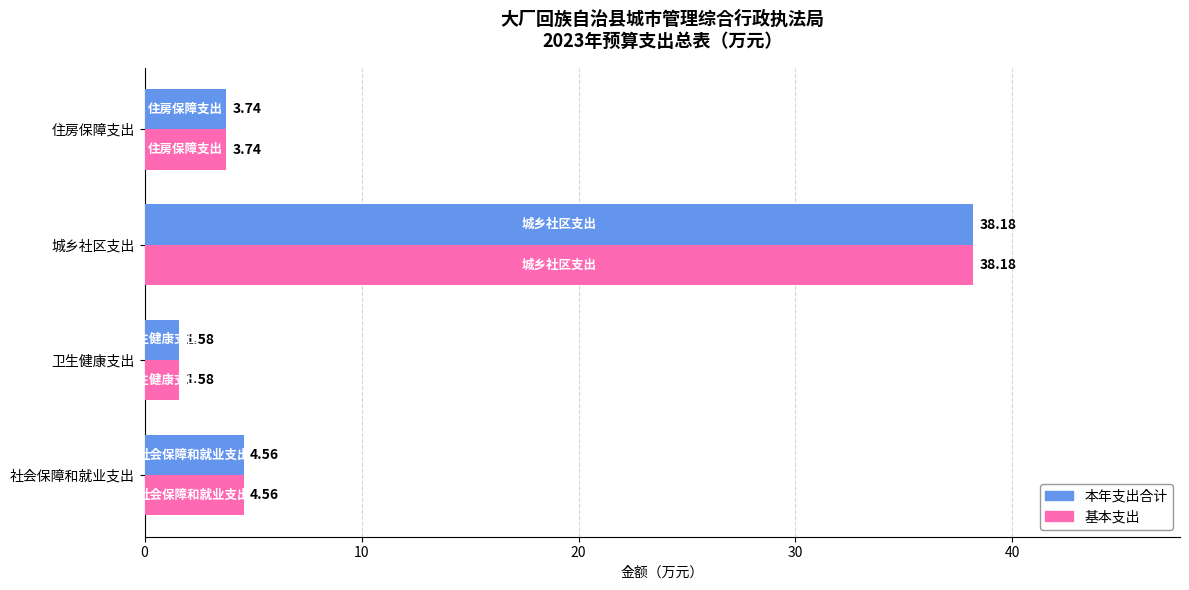

Rank the categories by 本年支出合计 value from lowest to highest.

卫生健康支出, 住房保障支出, 社会保障和就业支出, 城乡社区支出